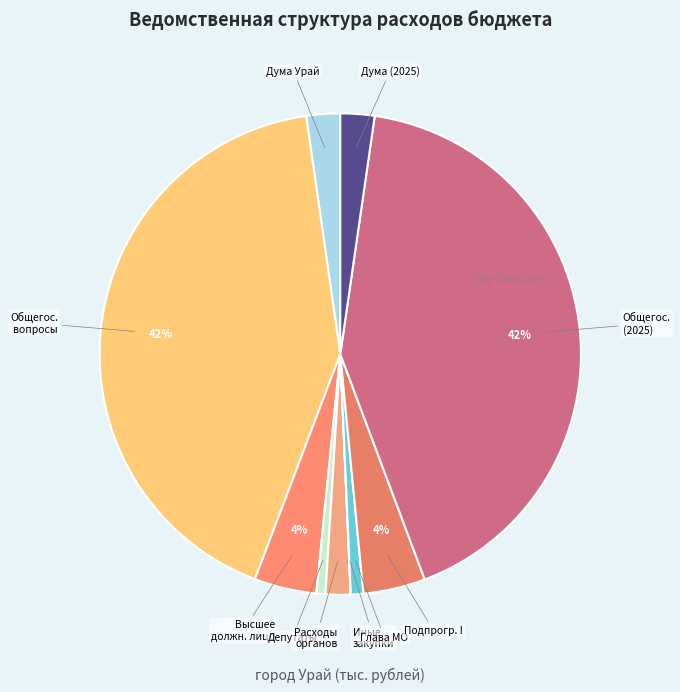

Is there any slice that represents more than half of the pie?

No